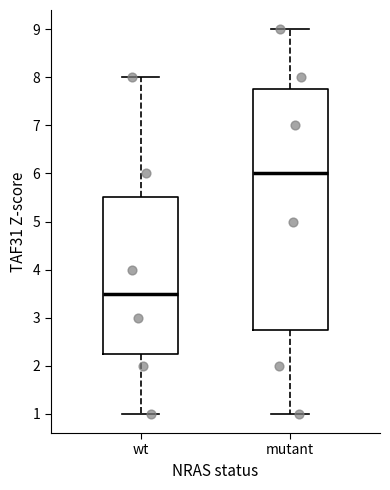

Reading left to right, transcribe this box plot: for each box, give where its median line is, the range the box spans, and where its two whiskers end, as read against the y-axis. The values are not printed on the chart, so give them approximately, as read against the axis.

wt: median 3.5, box 2.3 to 5.5, whiskers 1.0 to 8.0
mutant: median 6.0, box 2.8 to 7.8, whiskers 1.0 to 9.0